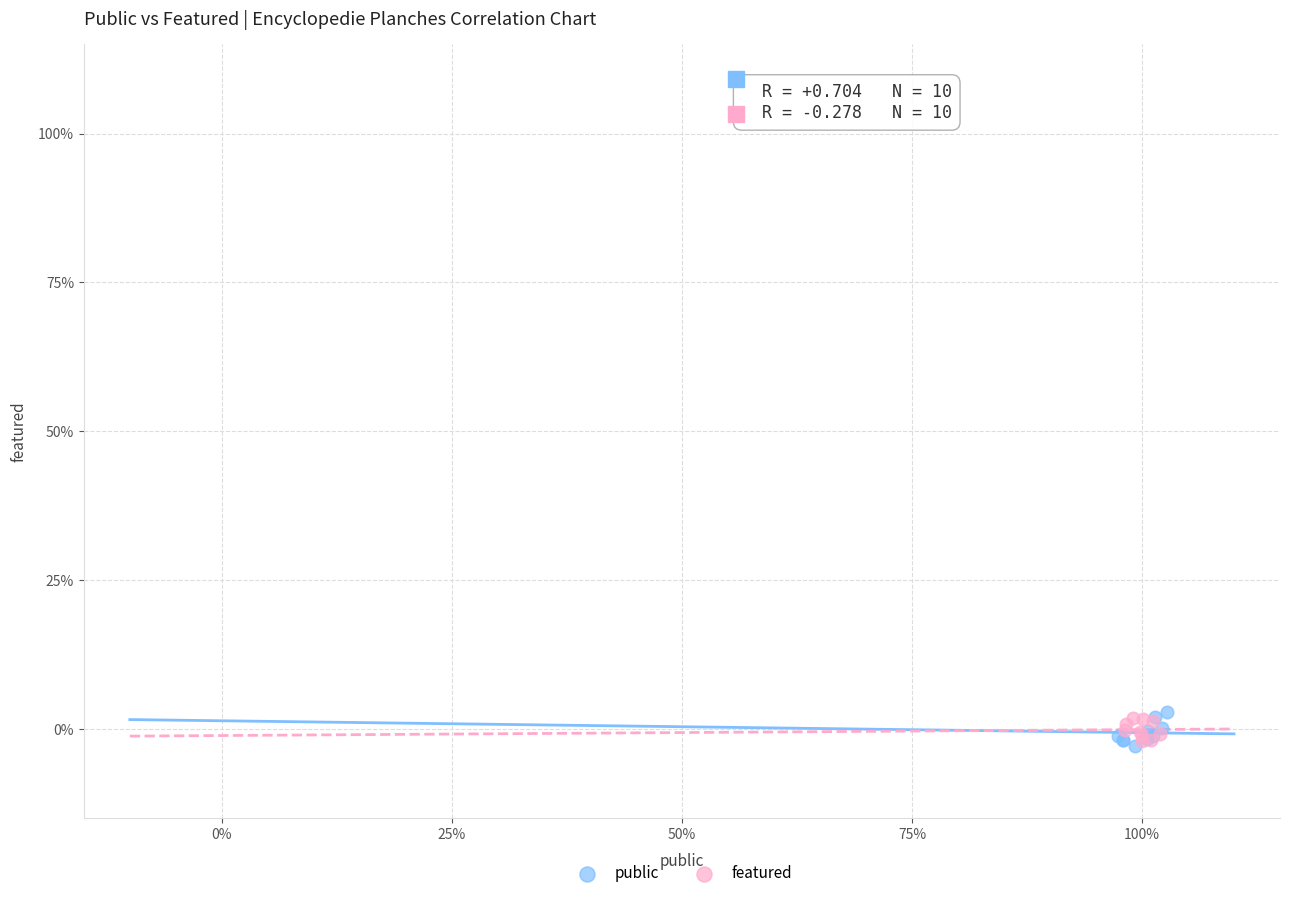

What are all the series names shown in the legend?

public, featured